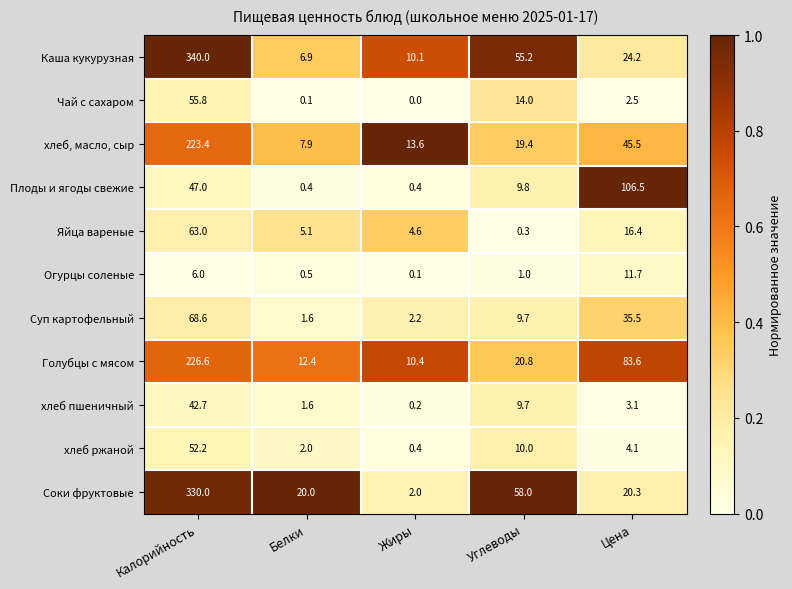

How many values in the хлеб, масло, сыр series exceed 19?

3